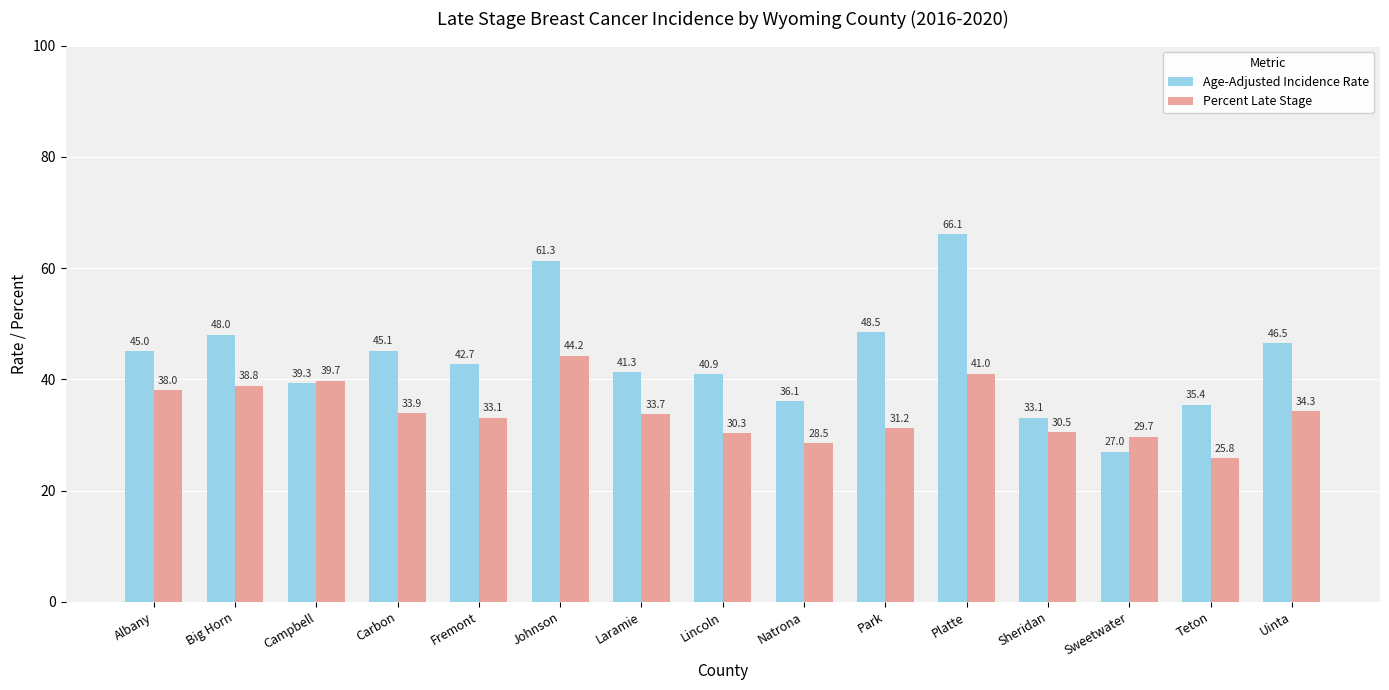

Does the chart contain stacked bars?

No